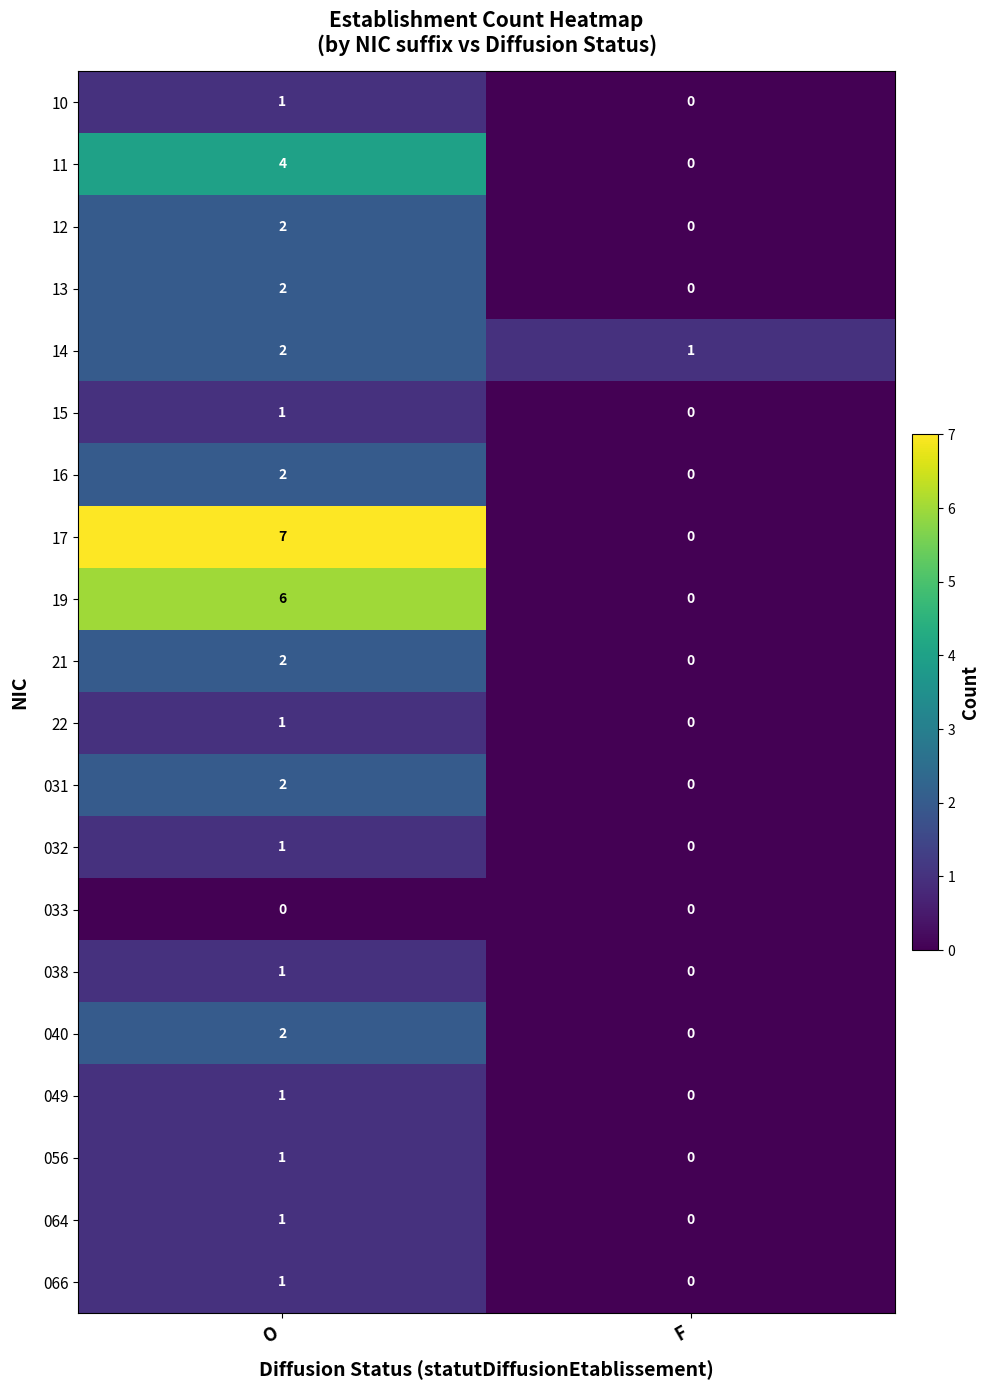

Which series has the largest range (max minus min)?

17